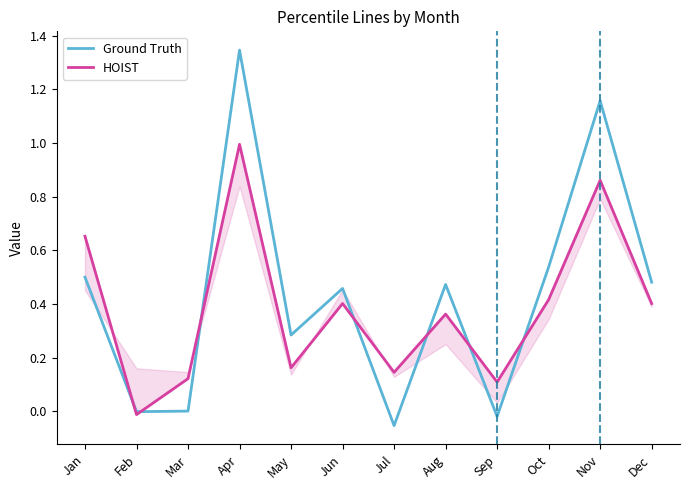

Does the chart have visible grid lines?

No